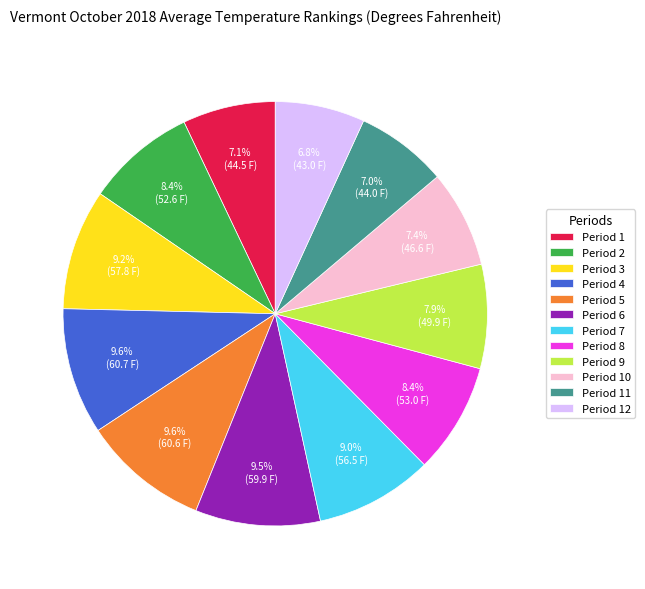

To the nearest percent, what is the difference between the largest and smallest slice percentages?

3%